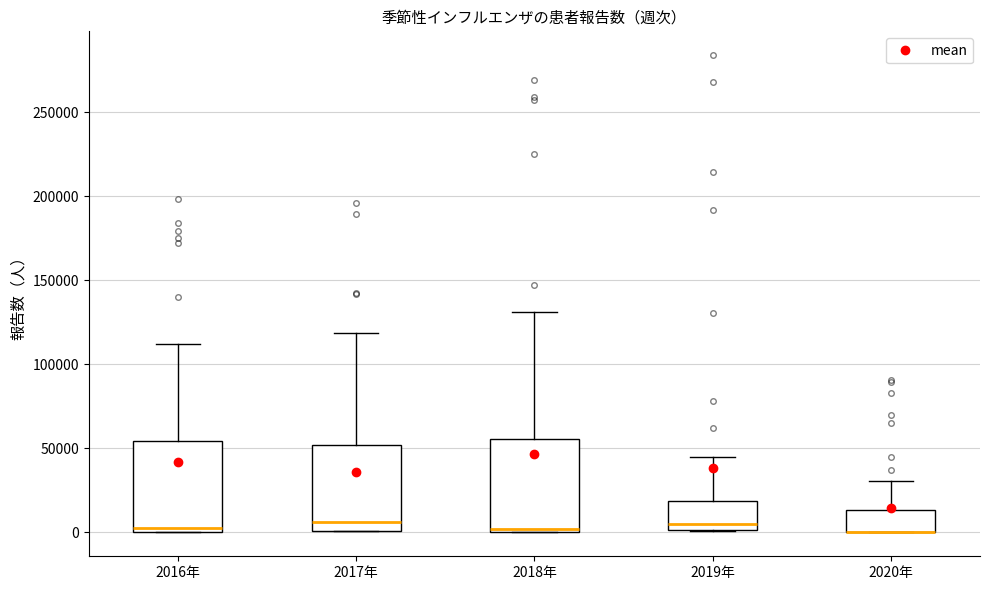

Reading left to right, read every box against the y-axis: the position of its median line, the range the box covers, and the ends of its whiskers. The values are not printed on the chart, so give them approximately, as read against the axis.

2016年: median 5000, box 0 to 55000, whiskers 0 to 110000
2017年: median 5000, box 0 to 50000, whiskers 0 to 120000
2018年: median 0 (just above the box's lower edge), box 0 to 55000, whiskers 0 to 130000
2019年: median 5000, box 0 to 20000, whiskers 0 to 45000
2020年: median 0 (drawn on the box's lower edge), box 0 to 15000, whiskers 0 to 30000